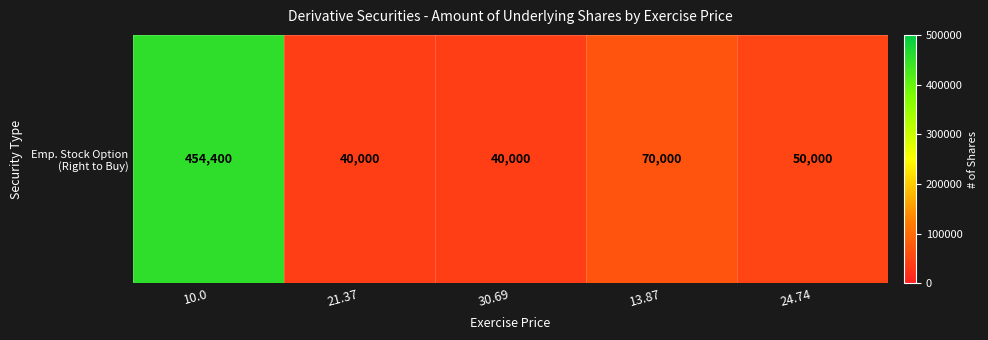

Which category has the highest value across all series?

10.0